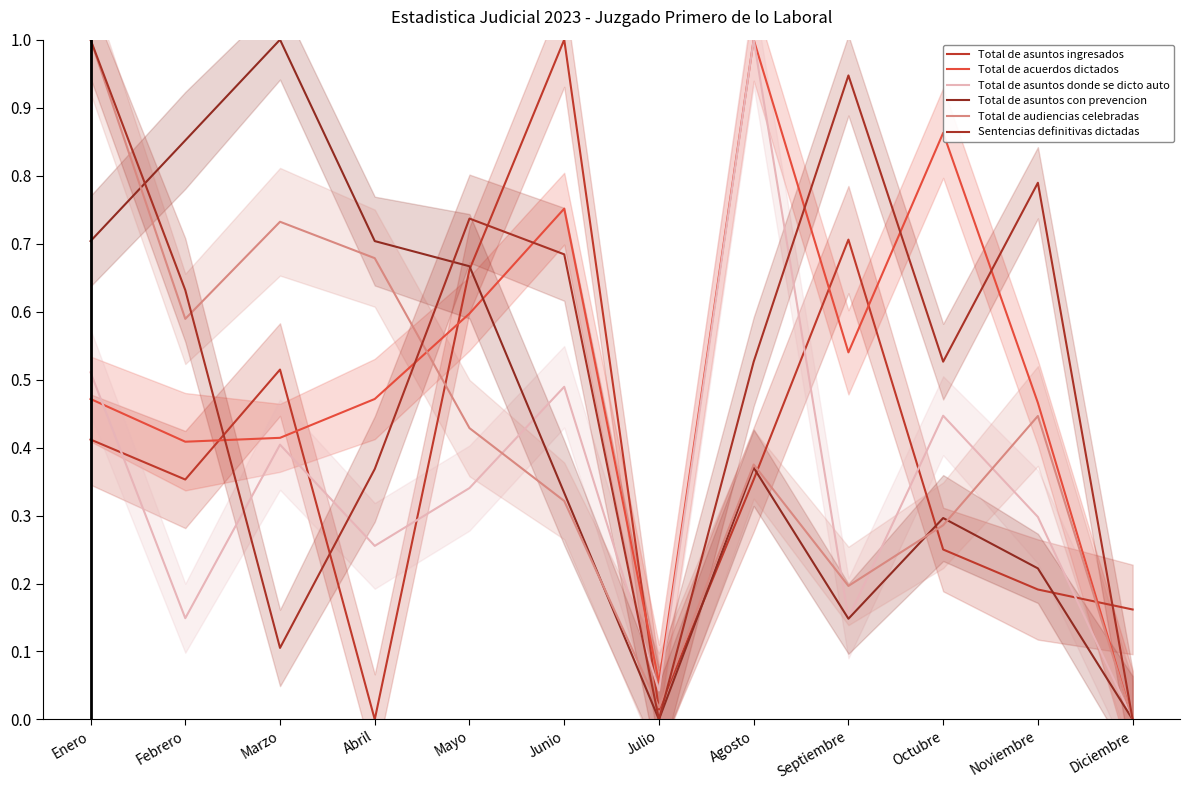

After their last crossing, which series has the higher values: Total de asuntos ingresados or Total de asuntos con prevencion?

Total de asuntos ingresados